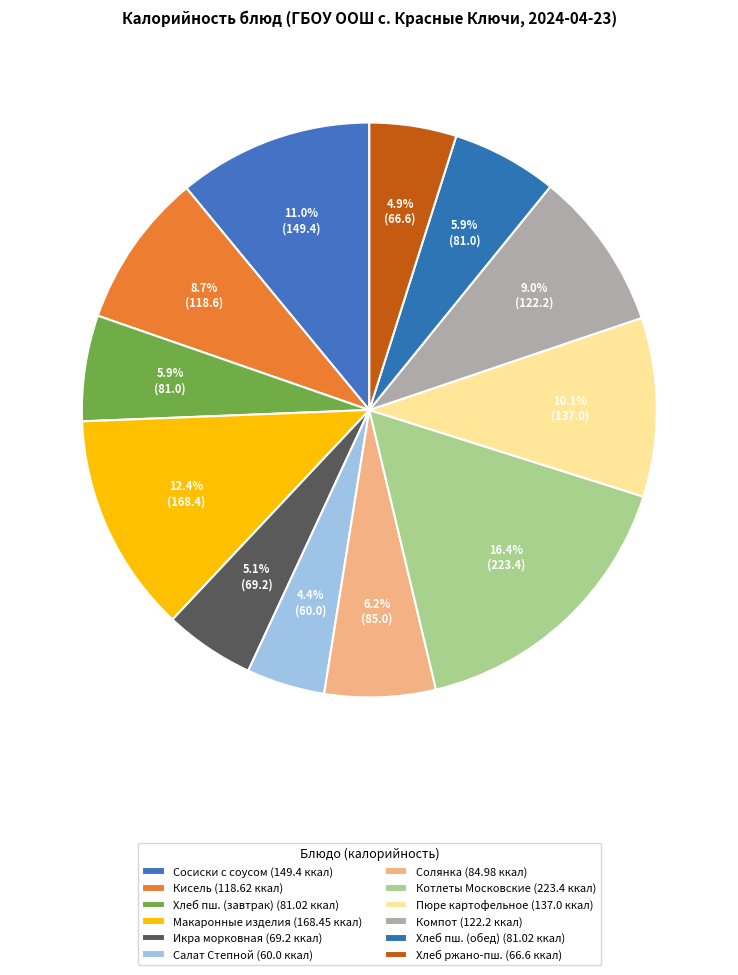

How many segments does this pie chart have?

12